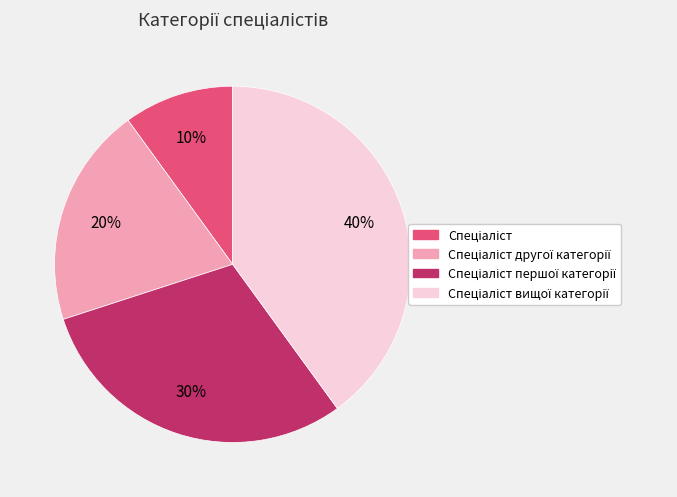

Is there any slice that represents more than half of the pie?

No